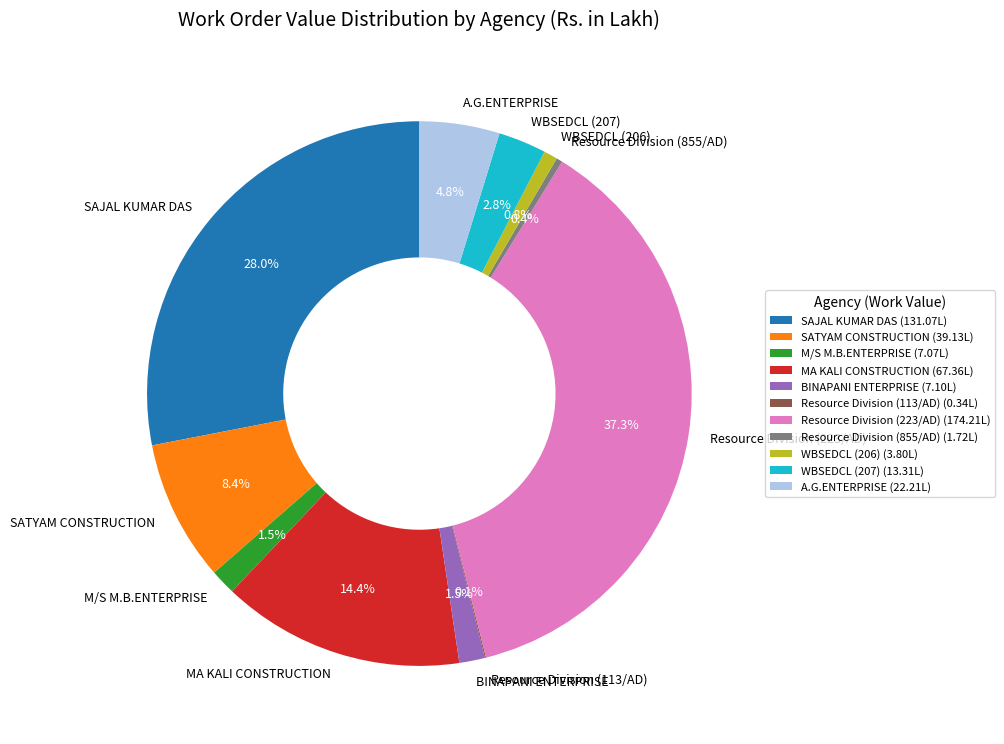

Which slice is the largest?

Resource Division (223/AD)